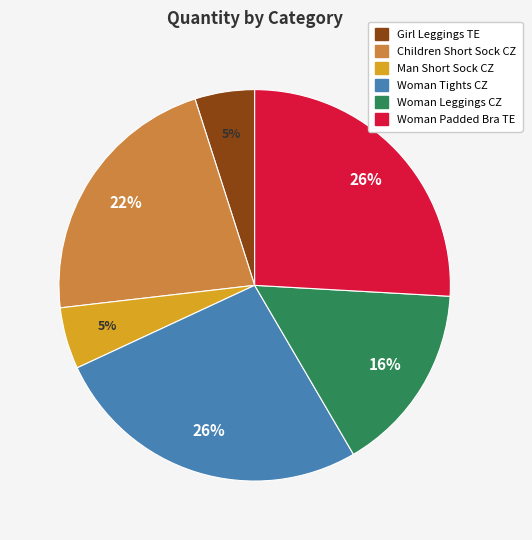

Count the number of slices in the pie.

6